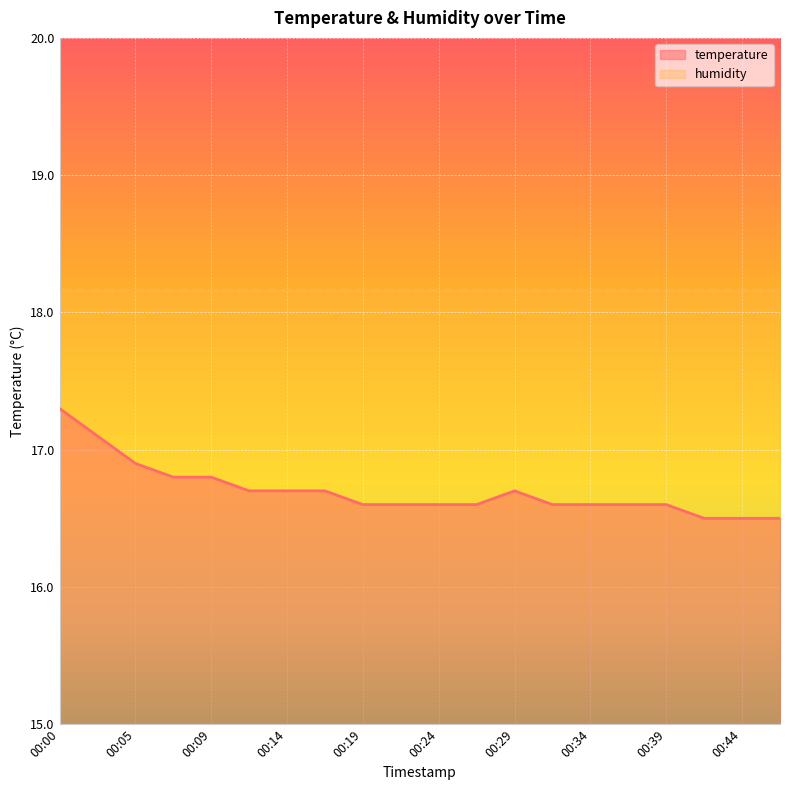

True or false: the data has more than 0 interior local peaks.

True